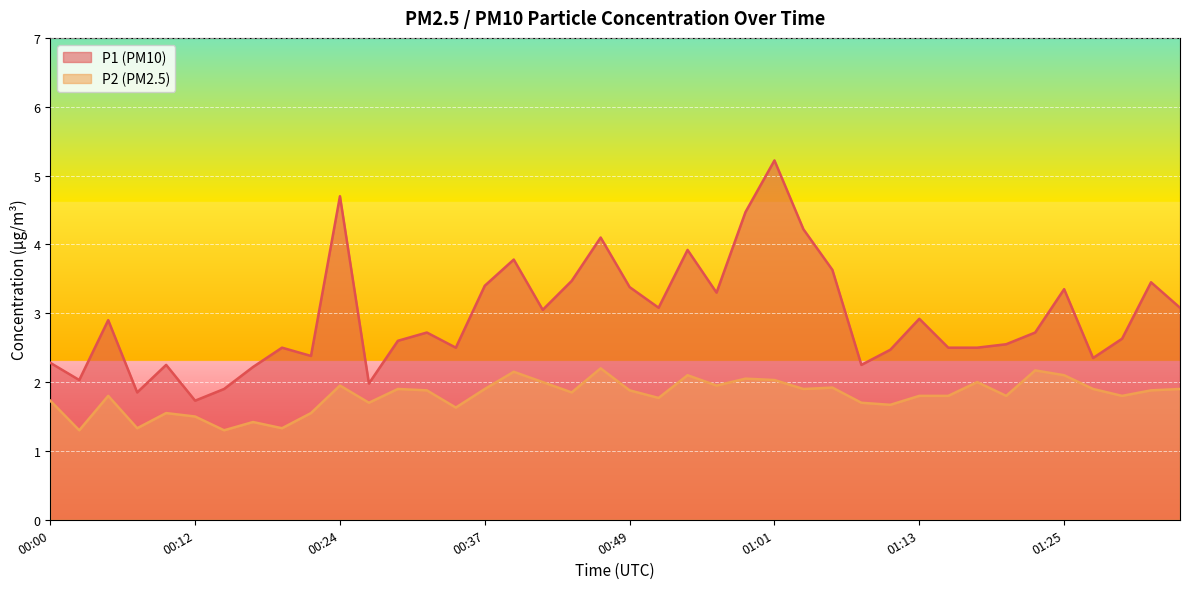

True or false: P1 and P2 intersect in this chart.

False